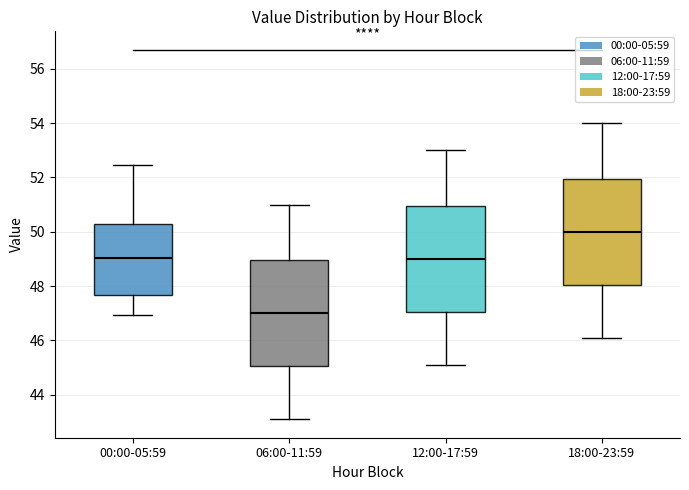

Reading left to right, transcribe this box plot: for each box, give where its median line is, the range the box spans, and where its two whiskers end, as read against the y-axis. The values are not printed on the chart, so give them approximately, as read against the axis.

00:00-05:59: median 49.0, box 47.6 to 50.2, whiskers 47.0 to 52.4
06:00-11:59: median 47.0, box 45.0 to 49.0, whiskers 43.2 to 51.0
12:00-17:59: median 49.0, box 47.0 to 51.0, whiskers 45.2 to 53.0
18:00-23:59: median 50.0, box 48.0 to 52.0, whiskers 46.2 to 54.0